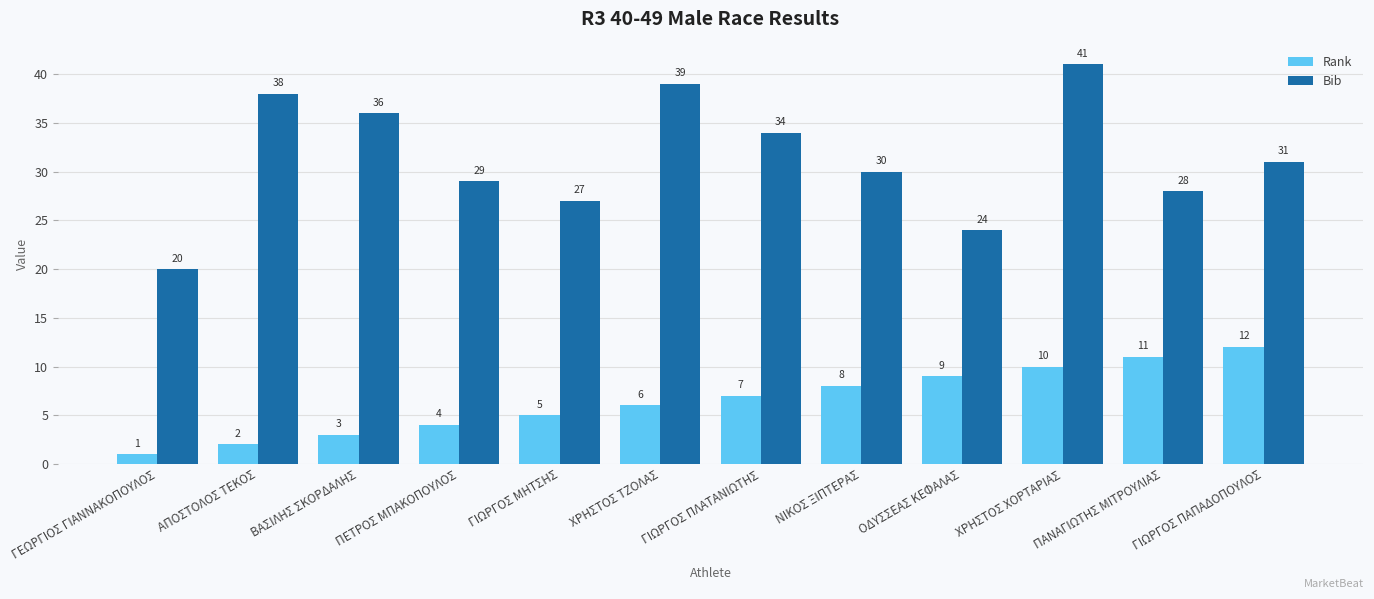

At which label does Bib first exceed 31?

ΑΠΟΣΤΟΛΟΣ ΤΕΚΟΣ